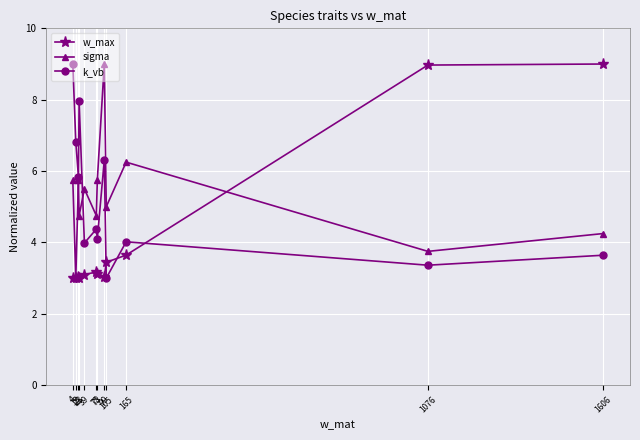

Which category has the highest value in the sigma series?

99